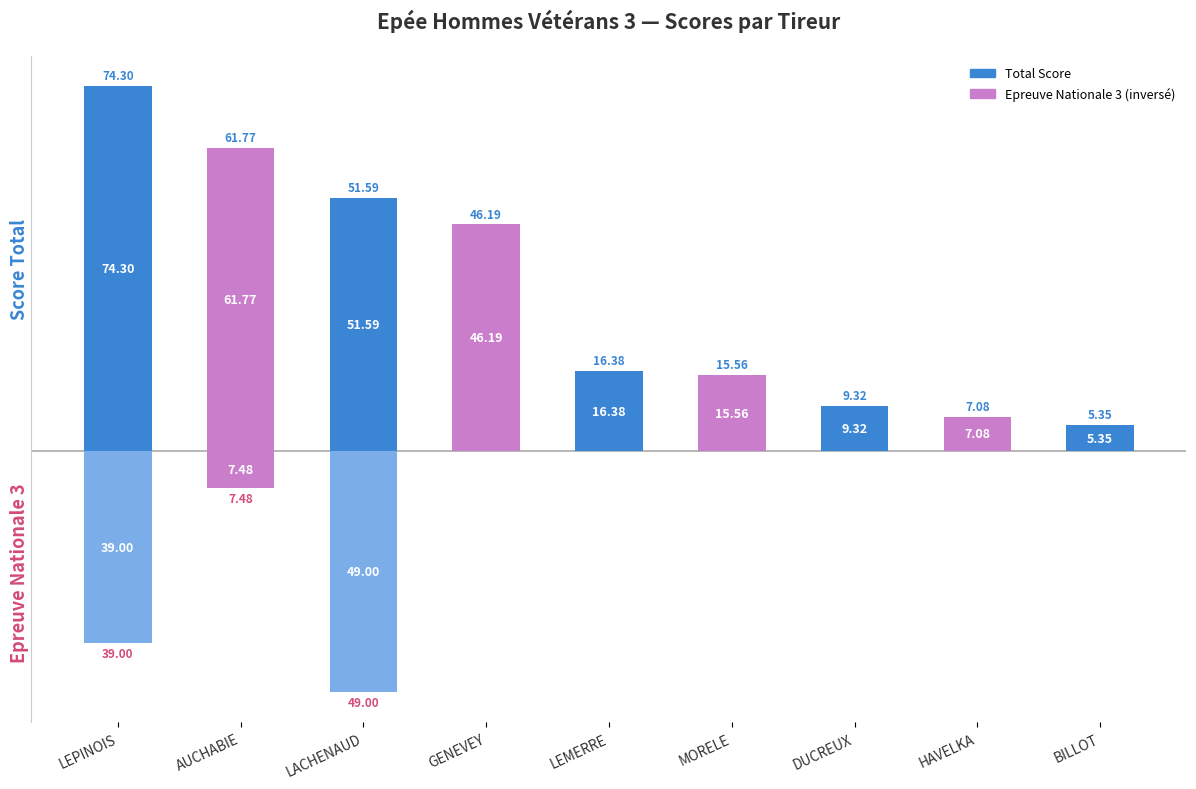

Rank the categories by Epreuve Nationale 3 (inv.) value from lowest to highest.

LACHENAUD, LEPINOIS, AUCHABIE, GENEVEY, LEMERRE, MORELE, DUCREUX, HAVELKA, BILLOT